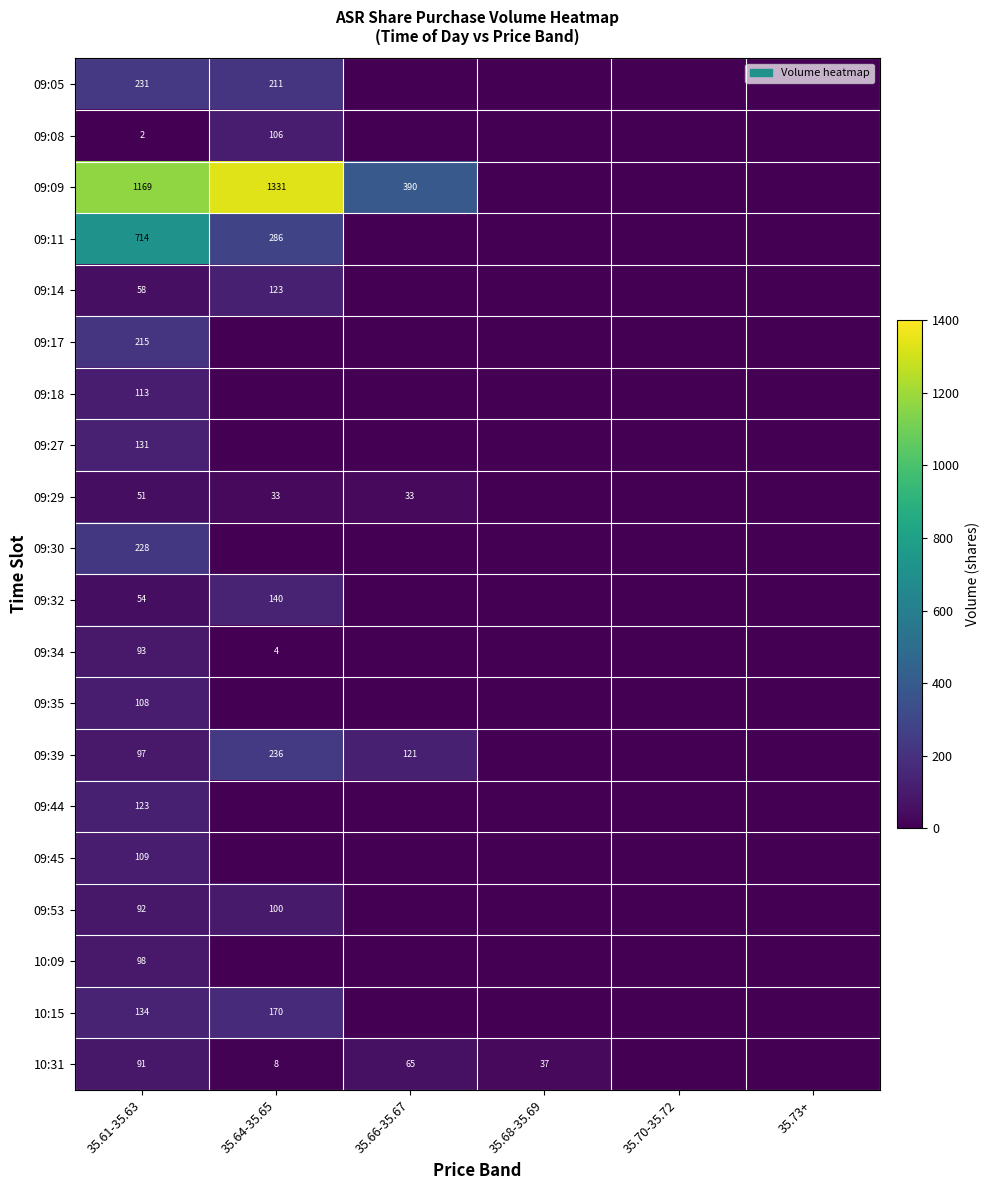

The value of 09:29 at 35.66-35.67 is 33. True or false?

True